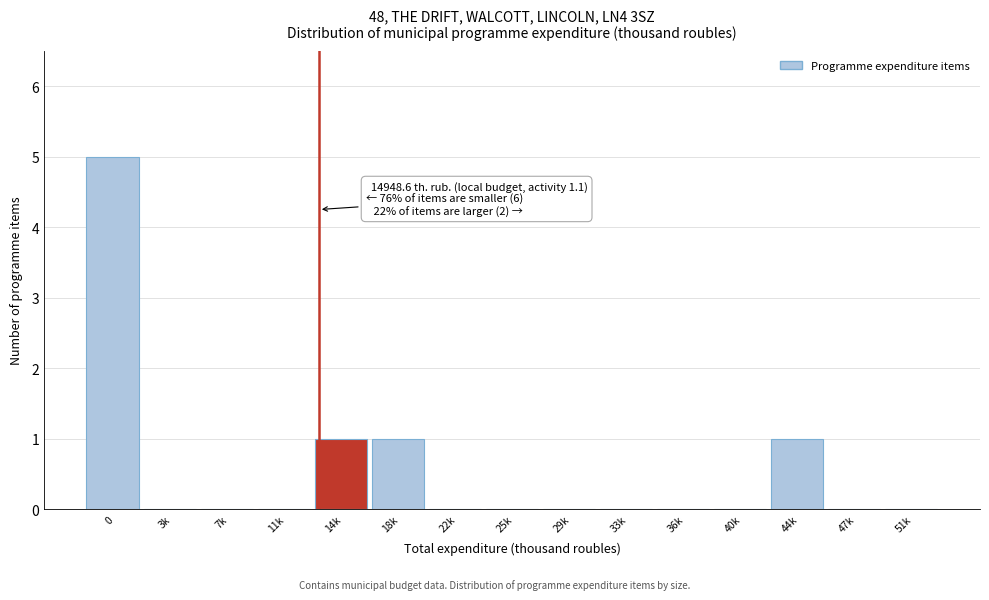

Reading left to right, extract all data points from this chart.

0=5	3k=0	7k=0	11k=0	14k=1	18k=1	22k=0	25k=0	29k=0	33k=0	36k=0	40k=0	44k=1	47k=0	51k=0